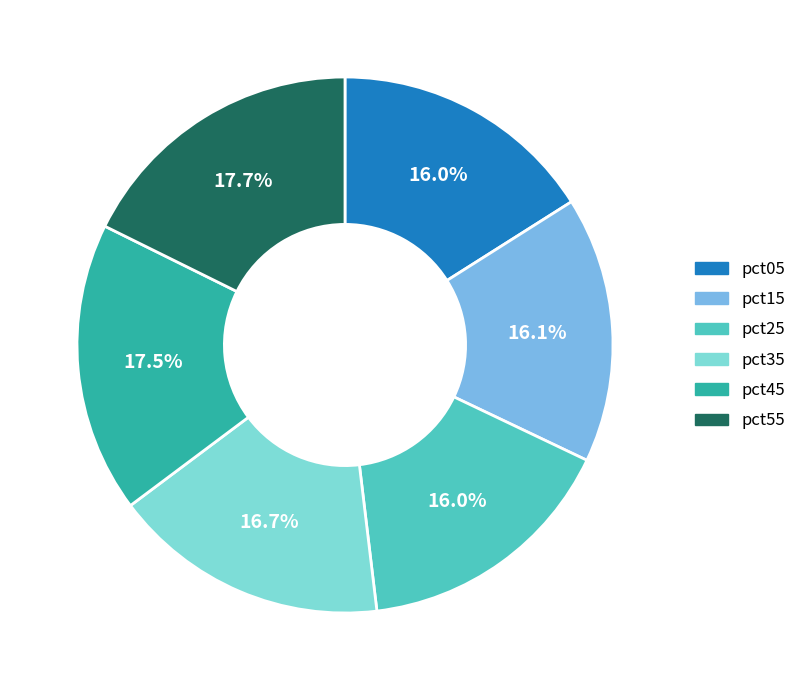

How many segments does this pie chart have?

6